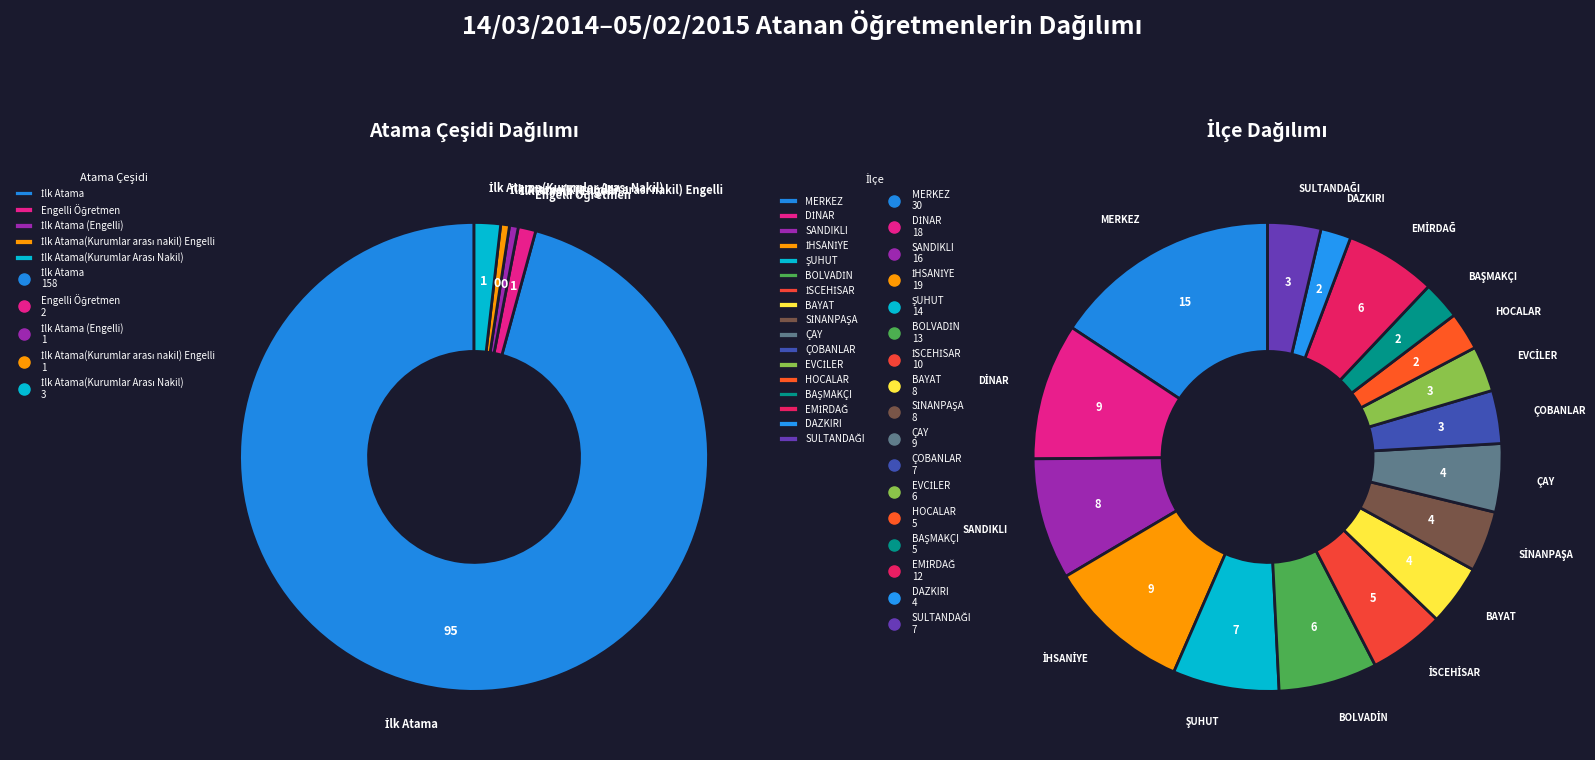

Which slice is the smallest?

İlk Atama (Engelli)